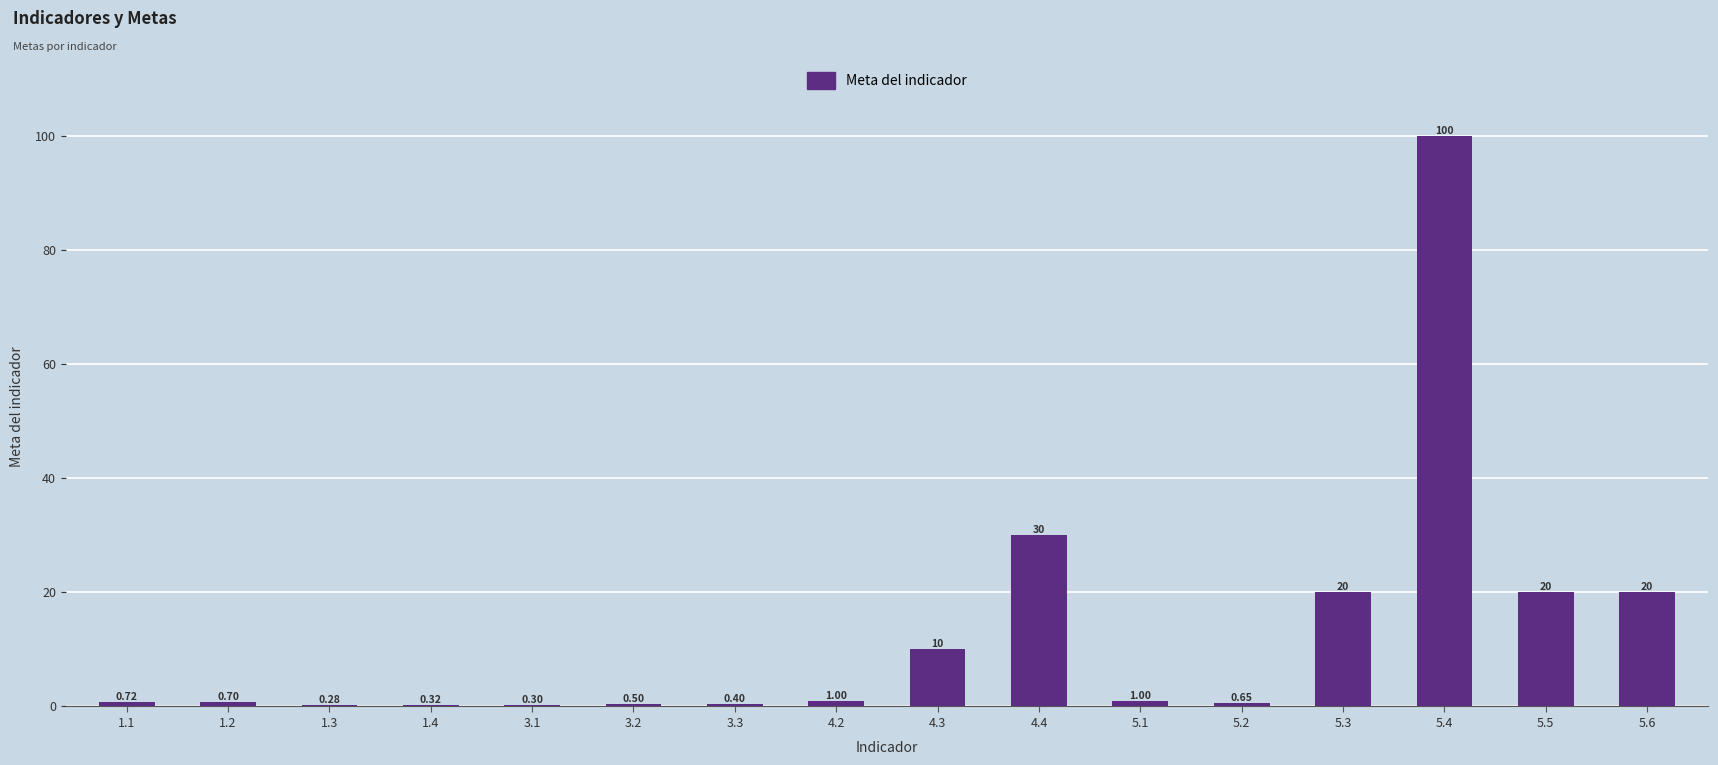

What is the sum of all values?

205.9